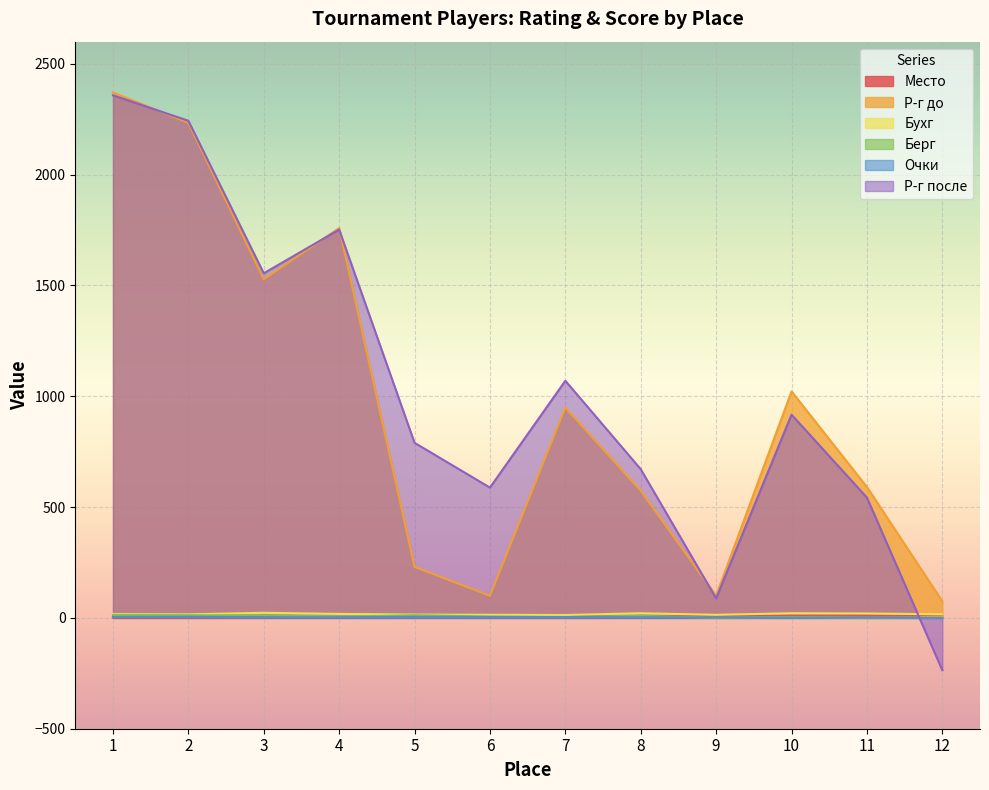

Reading right to left, list all the values displayed in this chart.

Место: 12=12	11=11	10=10	9=9	8=8	7=7	6=6	5=5	4=4	3=3	2=2	1=1
Р-г до: 12=75	11=591	10=1022	9=100	8=574	7=949	6=100	5=230	4=1759	3=1528	2=2234	1=2371
Бухг: 12=16	11=20	10=21	9=14	8=21	7=13	6=14	5=15	4=18	3=23	2=16	1=17
Берг: 12=0	11=0	10=4	9=1	8=9	7=4	6=6	5=12	4=5	3=11	2=12	1=13
Очки: 12=0	11=1	10=1	9=2	8=3	7=4	6=4	5=5	4=3	3=3	2=5	1=4
Р-г после: 12=-236	11=543	10=917	9=88	8=671	7=1070	6=588	5=790	4=1752	3=1555	2=2243	1=2358